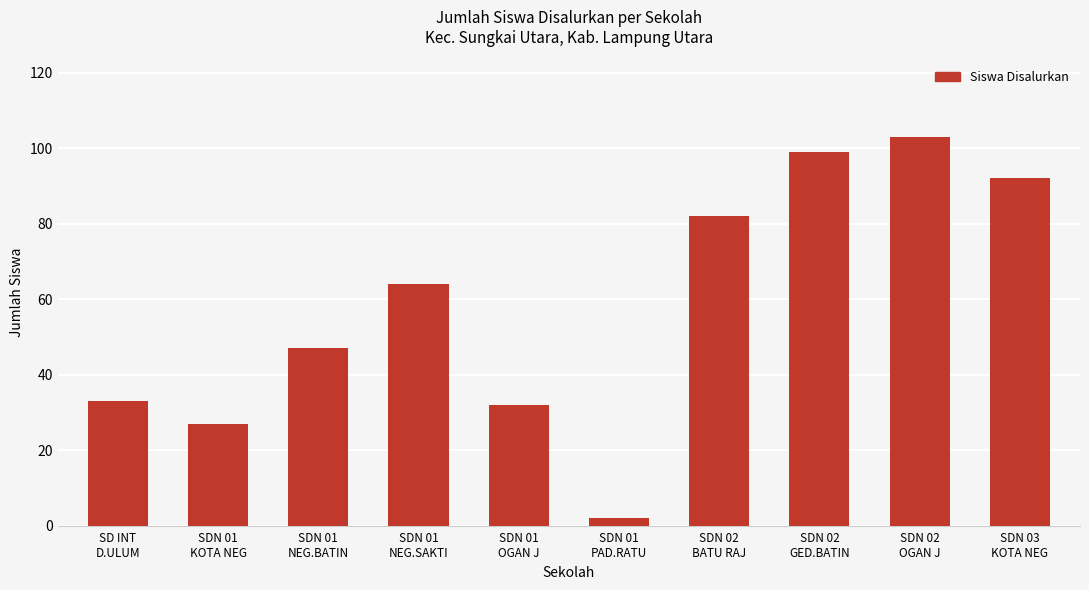

What position from the left is SDN 03
KOTA NEG?

10